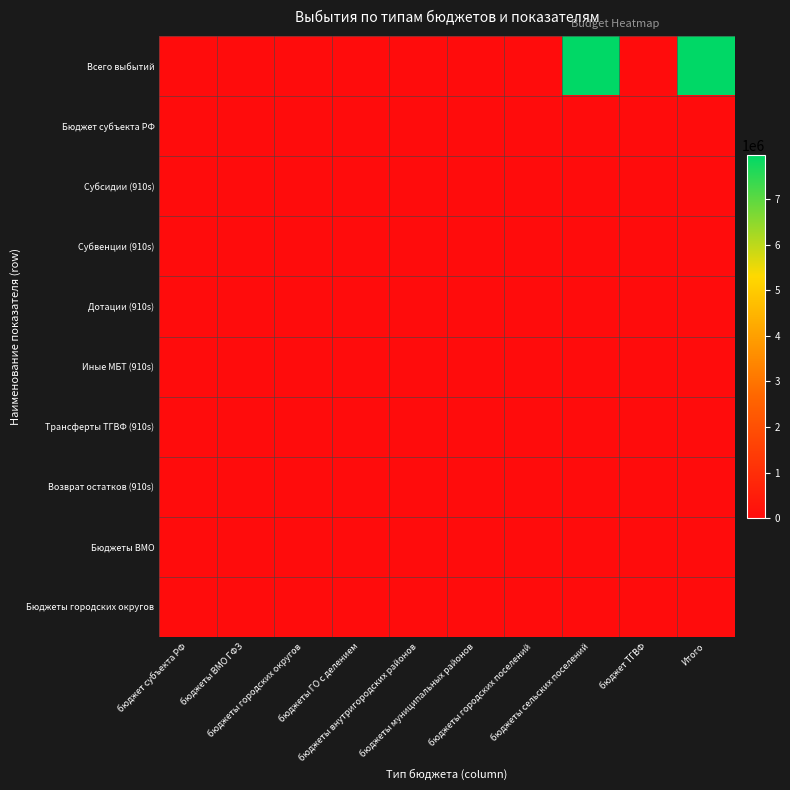

Rank the series by their maximum value, from highest to lowest.

Всего выбытий, Бюджет субъекта РФ, Субсидии (910s), Субвенции (910s), Дотации (910s), Иные МБТ (910s), Трансферты ТГВФ (910s), Возврат остатков (910s), Бюджеты ВМО, Бюджеты городских округов